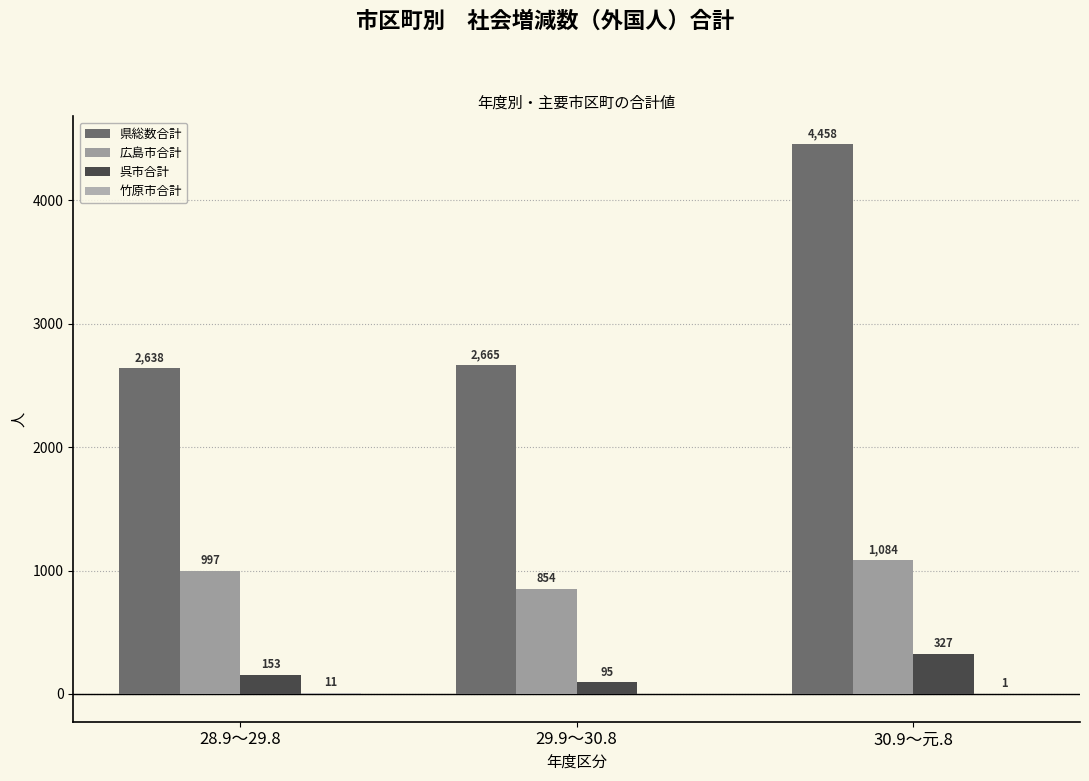

How many groups of bars are there?

3